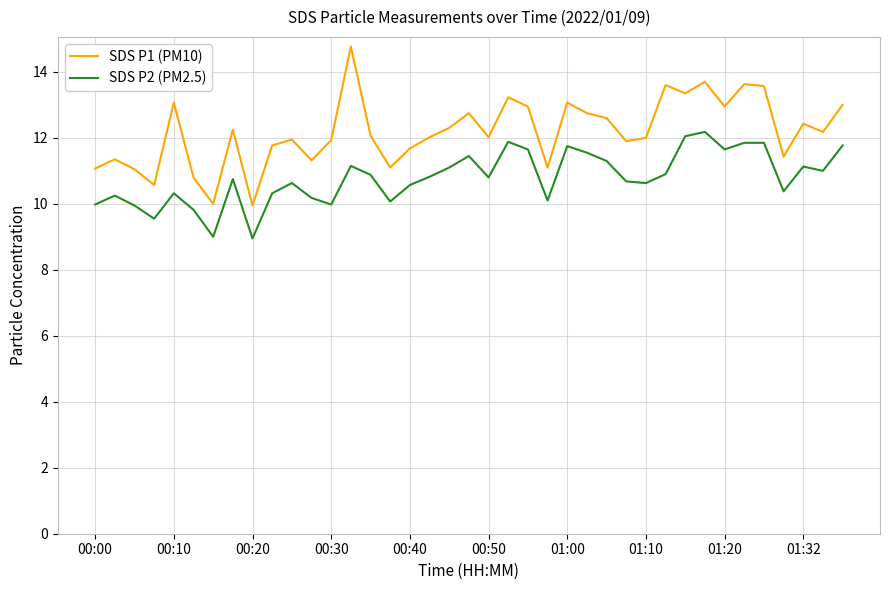

Which series has the largest total across all categories?

SDS P1 (PM10)